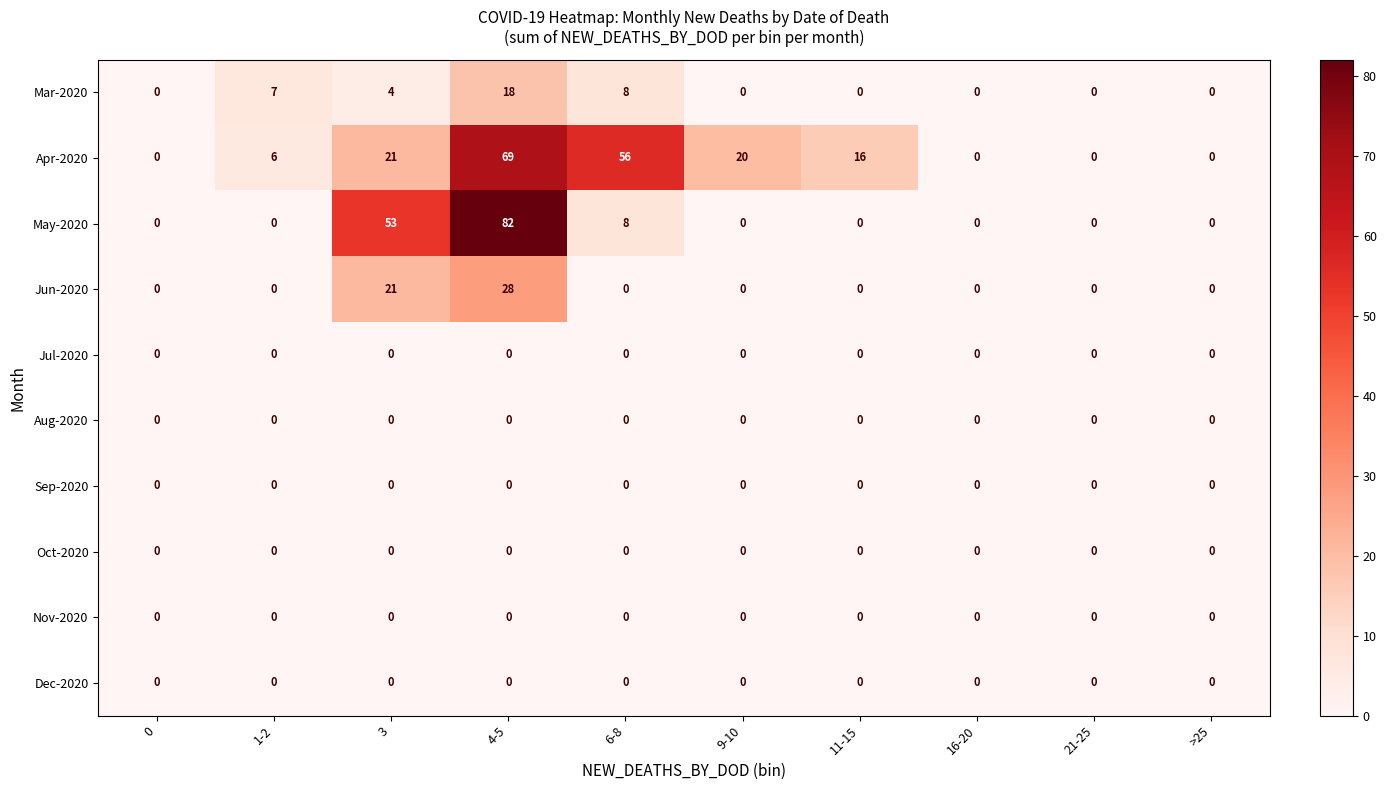

Between 4-5 and 9-10, which series saw the biggest shift?

May-2020